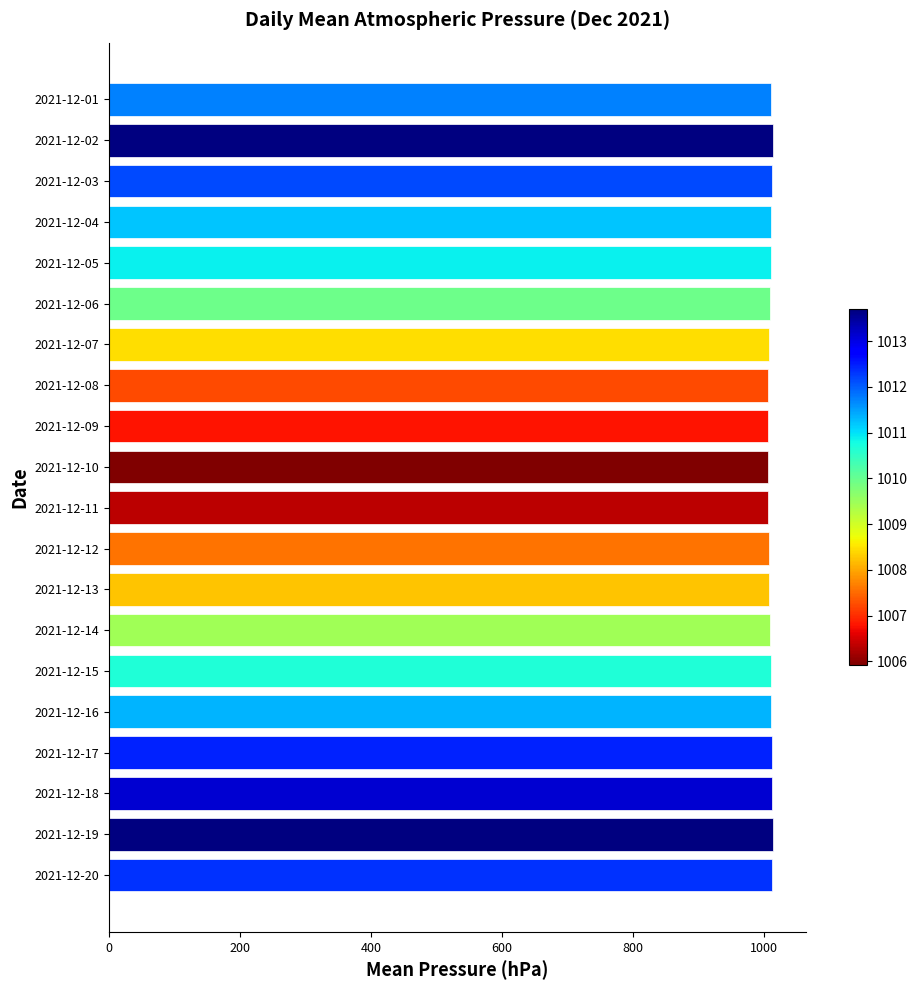

Are the bars horizontal?

Yes